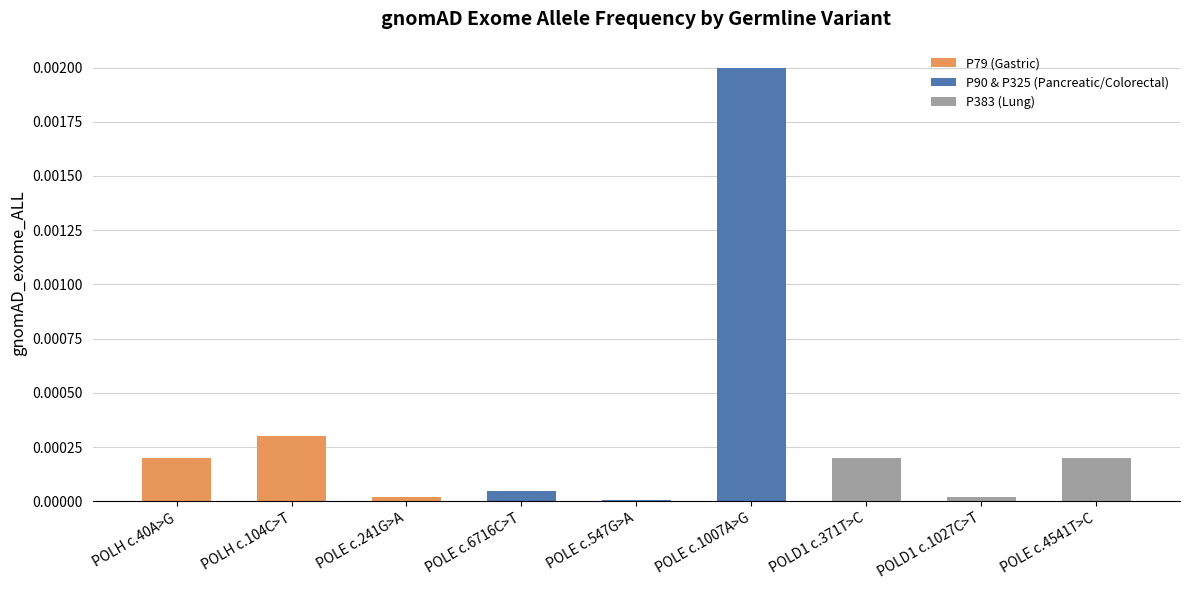

What is the label of the 4th bar from the left?

POLE c.6716C>T